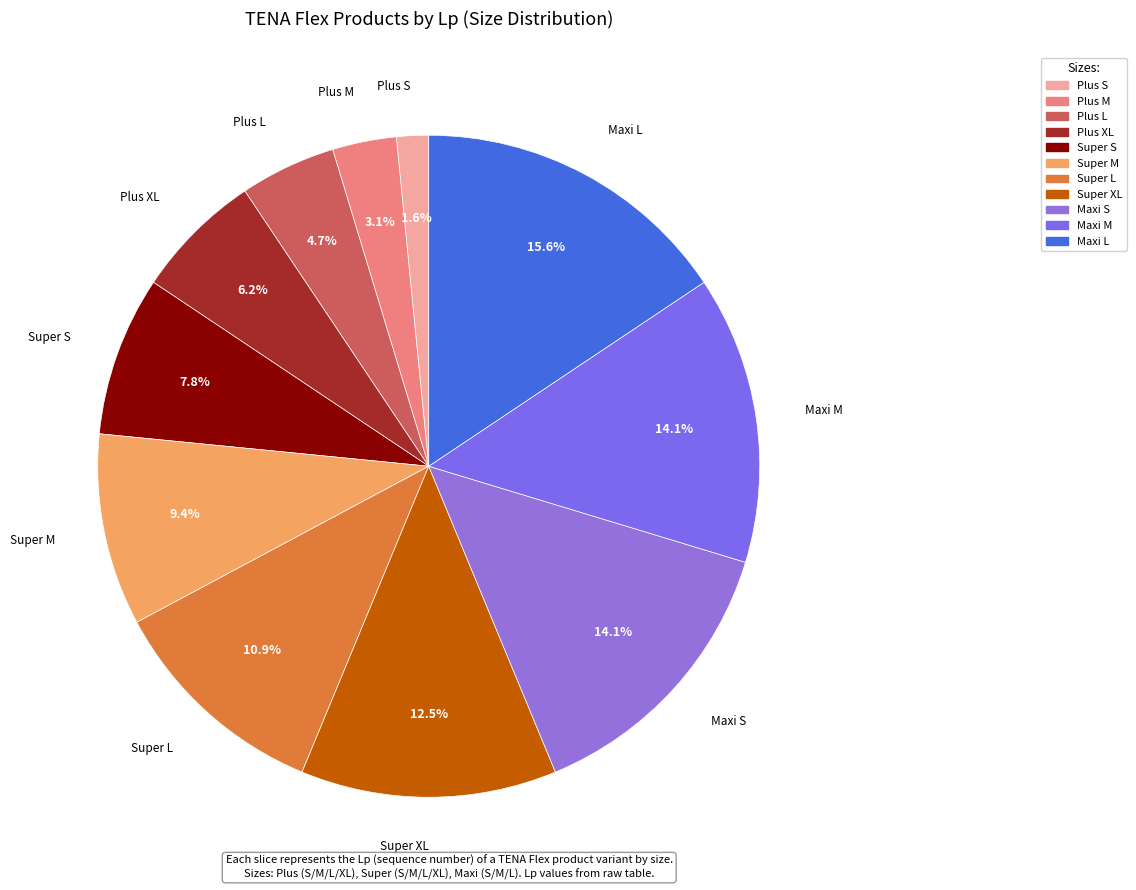

What is the largest slice in the pie chart?

Maxi L